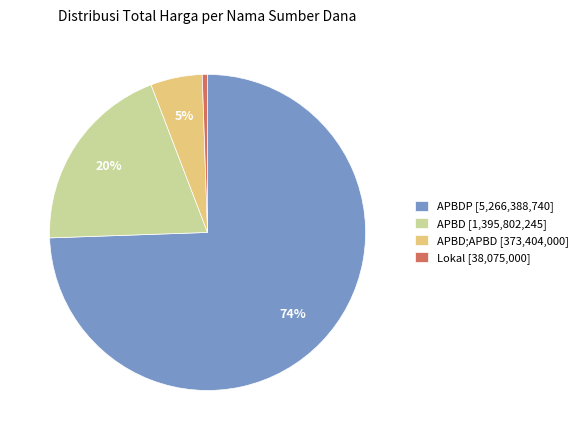

Which category has the biggest portion of the pie?

APBDP [5,266,388,740]